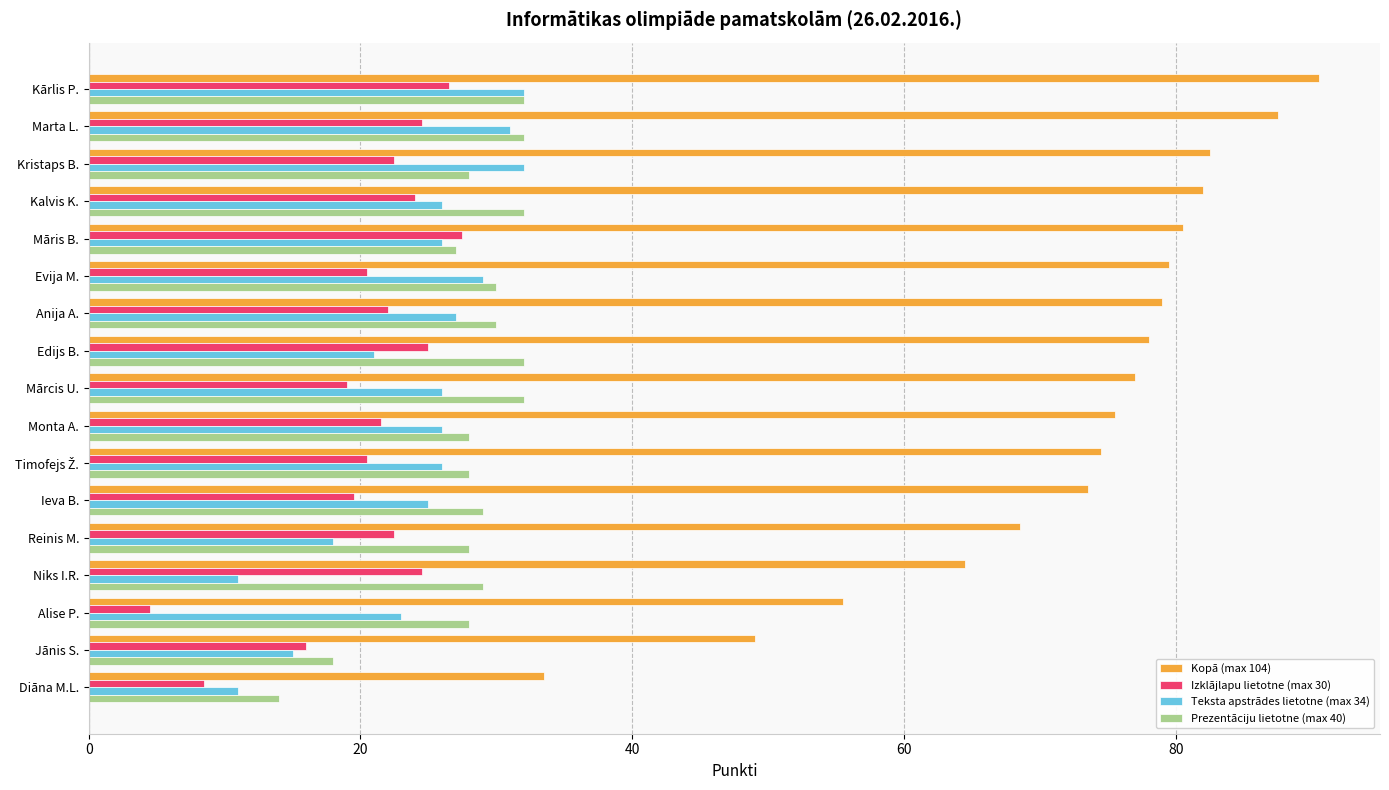

The Kopā (max 104) series shows 73.5 at Ieva B.. True or false?

True